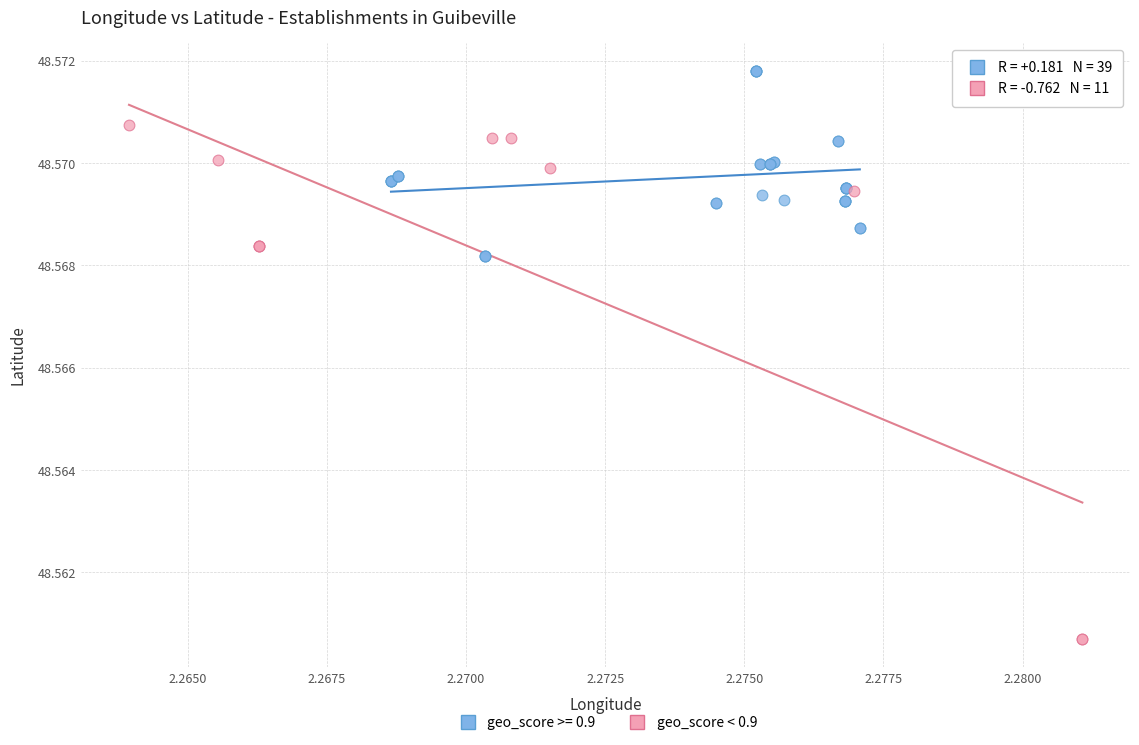

Which series contains the lowest Y value?

geo_score < 0.9